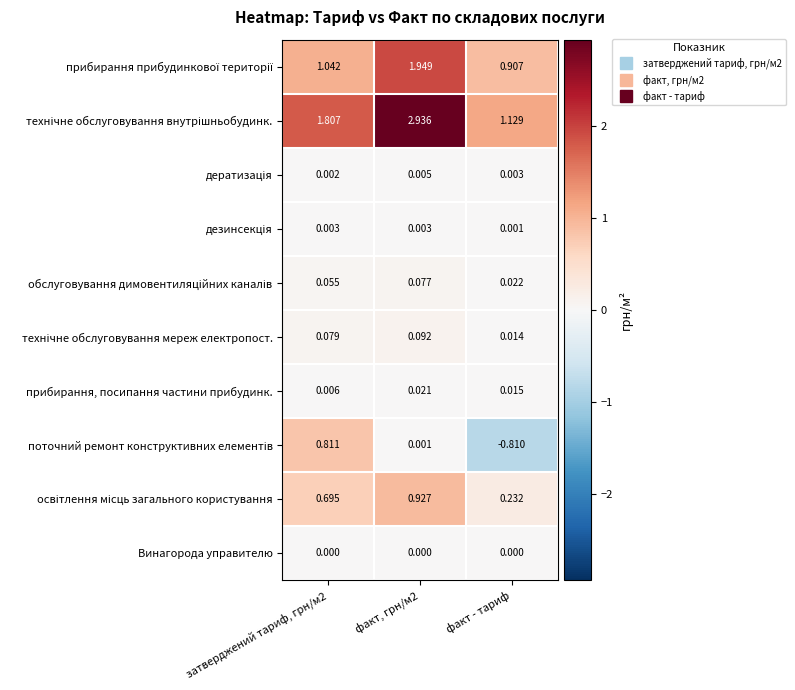

At which category does the chart reach its minimum across all series?

факт - тариф